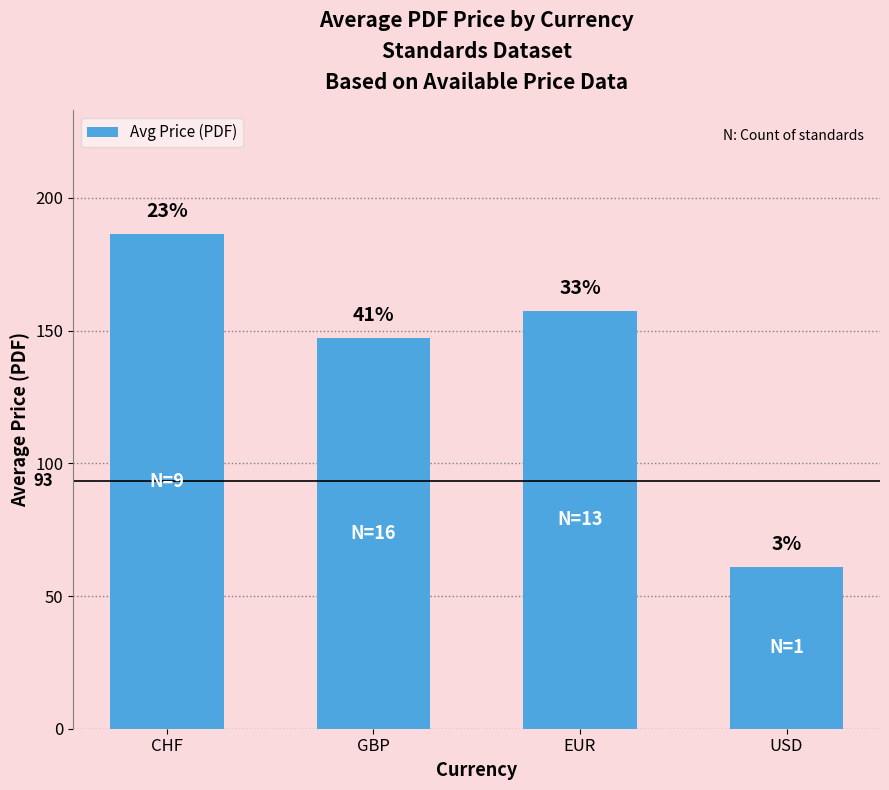

Between EUR and CHF, which is larger?

CHF